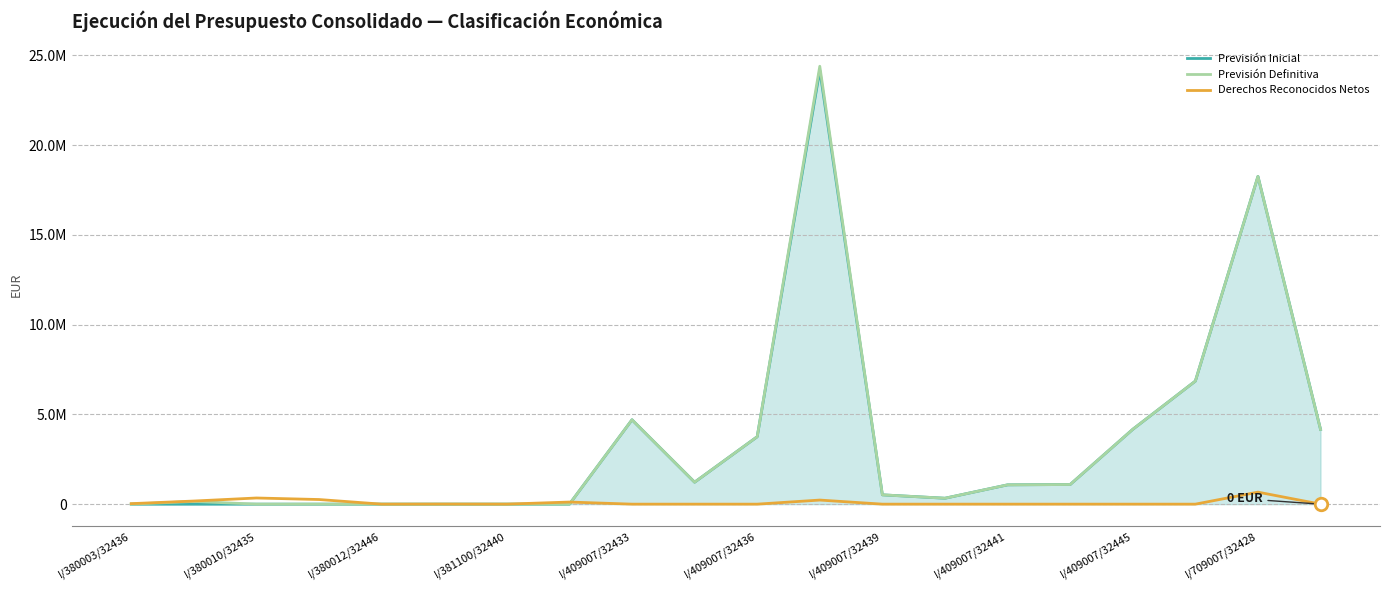

Where does the Previsión Inicial series first go above 1075385?

I/409007/32433